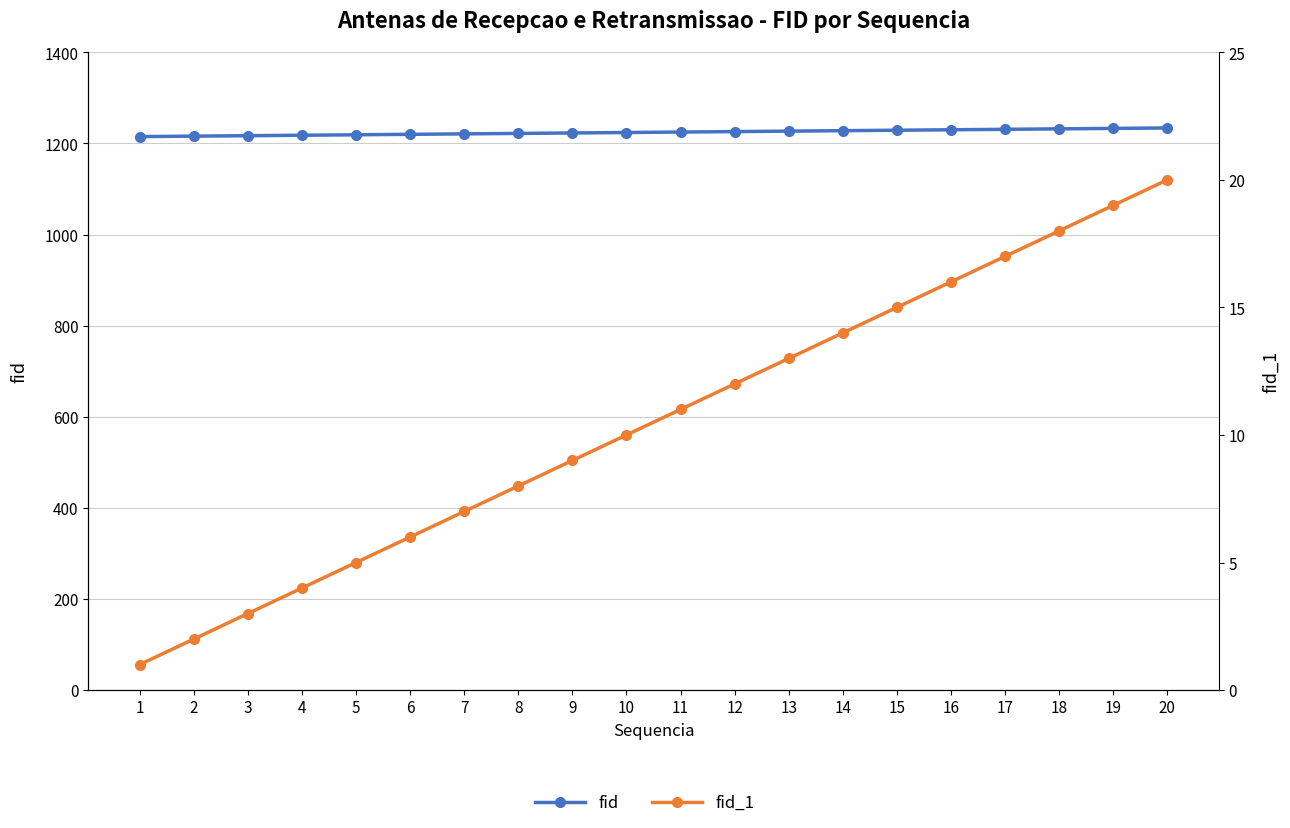

Reading right to left, extract all data points from this chart.

fid: 1234	1233	1232	1231	1230	1229	1228	1227	1226	1225	1224	1223	1222	1221	1220	1219	1218	1217	1216	1215
fid_1: 20	19	18	17	16	15	14	13	12	11	10	9	8	7	6	5	4	3	2	1